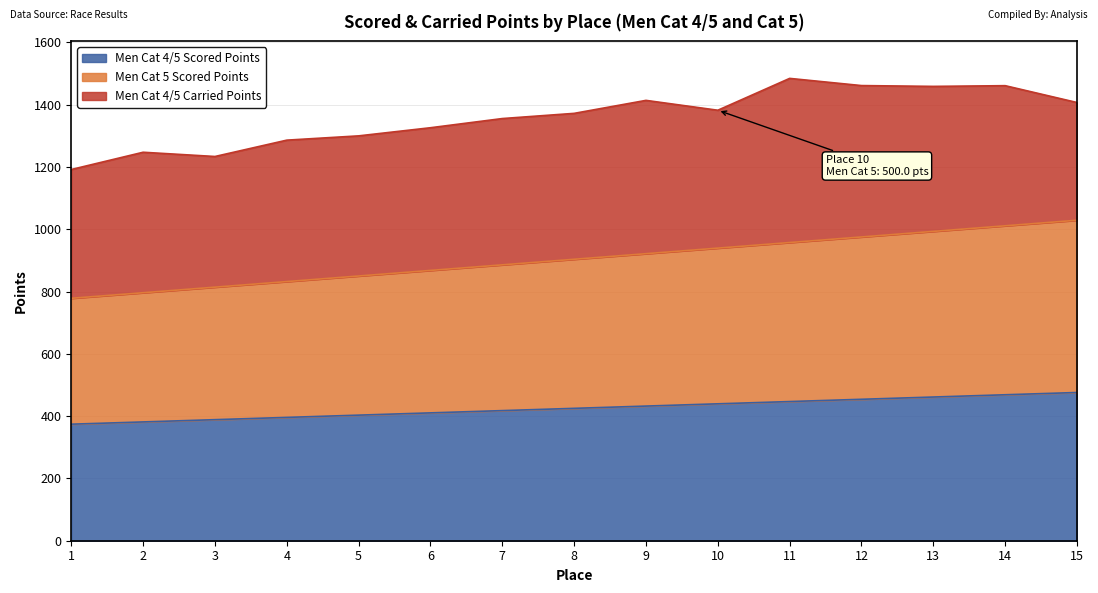

True or false: Men Cat 4/5 Scored Points and Men Cat 5 Scored Points cross at least once.

False